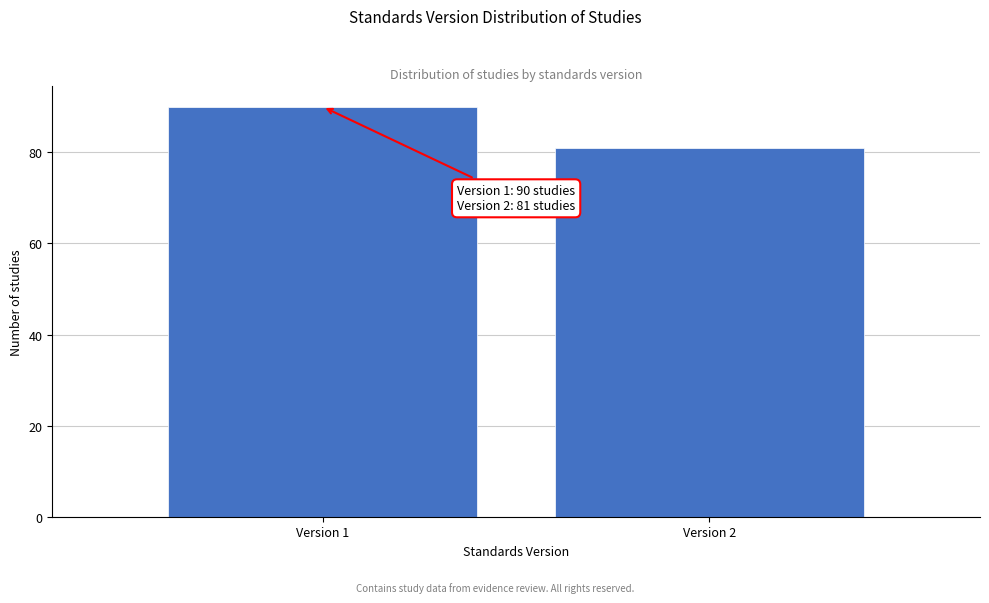

Reading left to right, transcribe all the data shown in this chart.

Version 1=90	Version 2=81